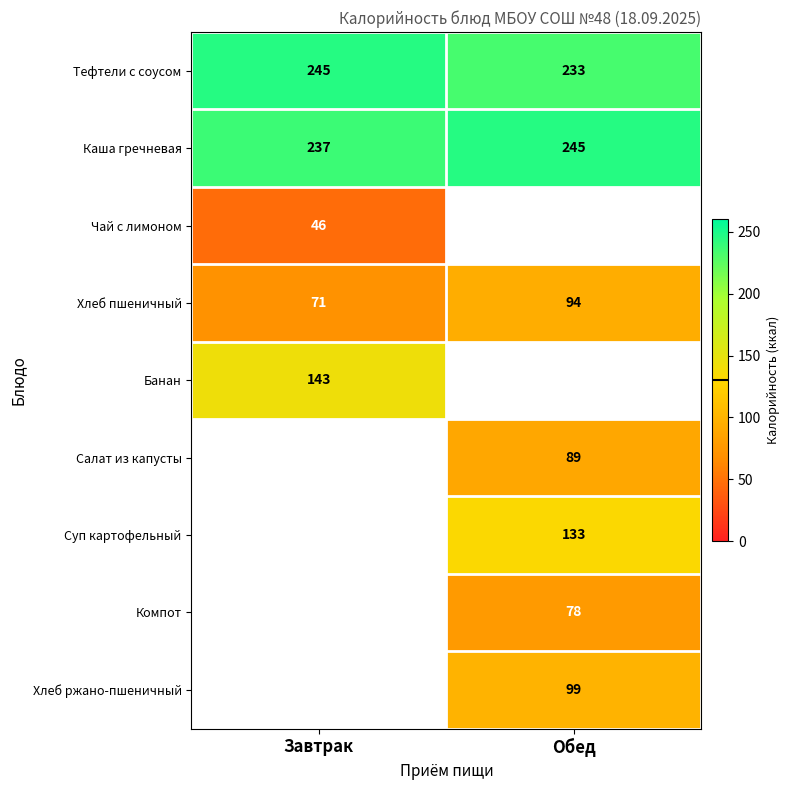

Which has a higher value, Завтрак or Обед?

Завтрак